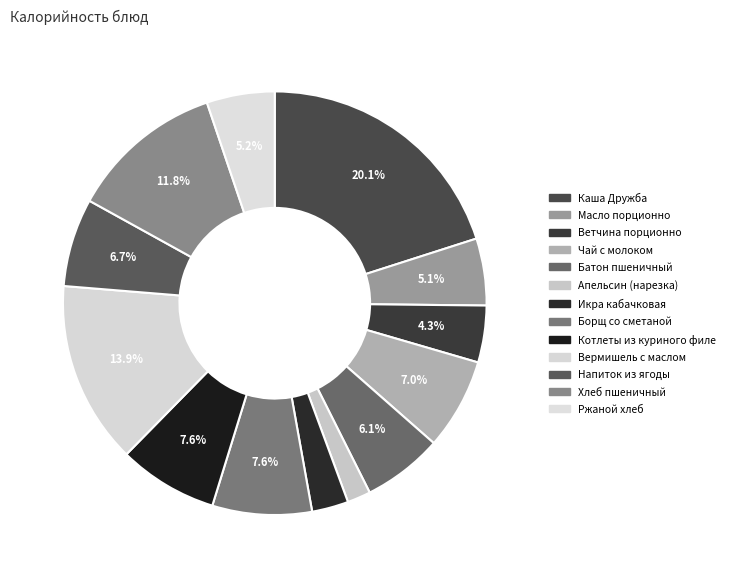

Count the number of slices in the pie.

13